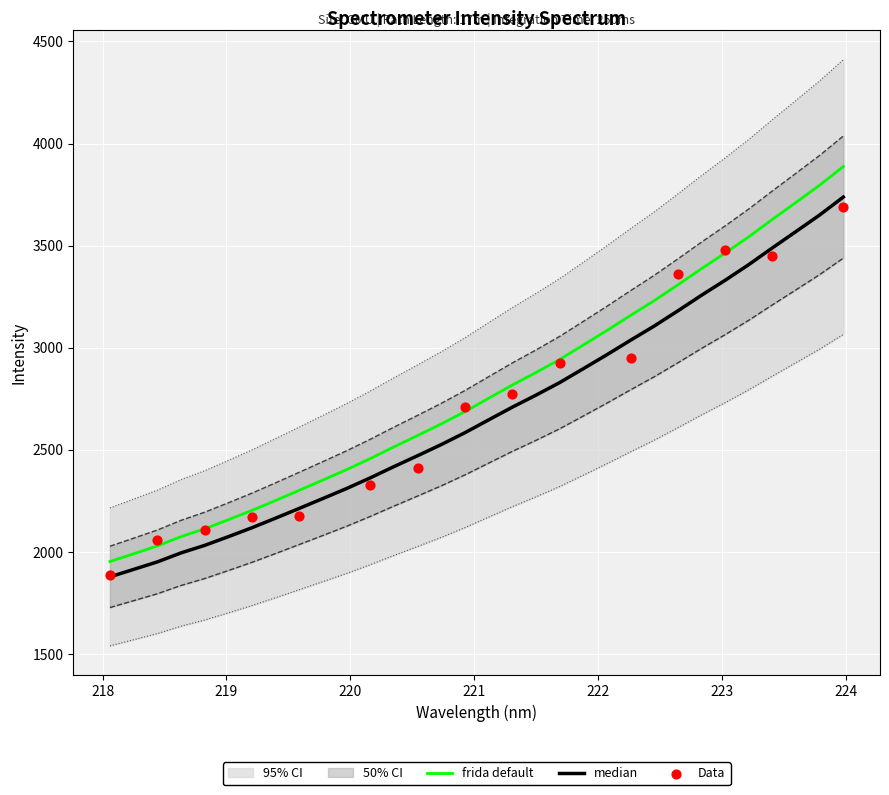

Approximately how many times larger is the value at 223.5987 compared to 222.6447?

1.1